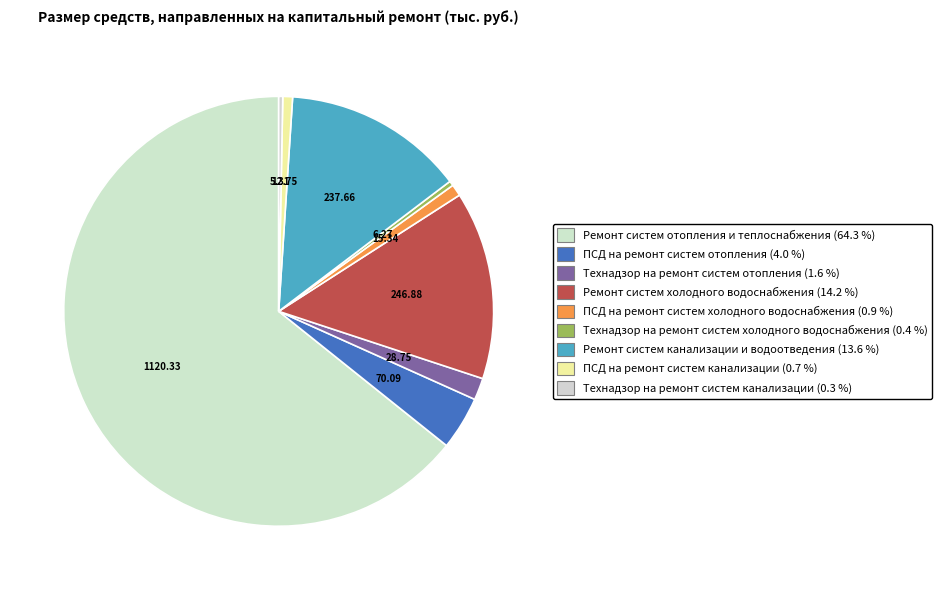

Between ПСД на ремонт систем канализации and ПСД на ремонт систем отопления, which is larger?

ПСД на ремонт систем отопления